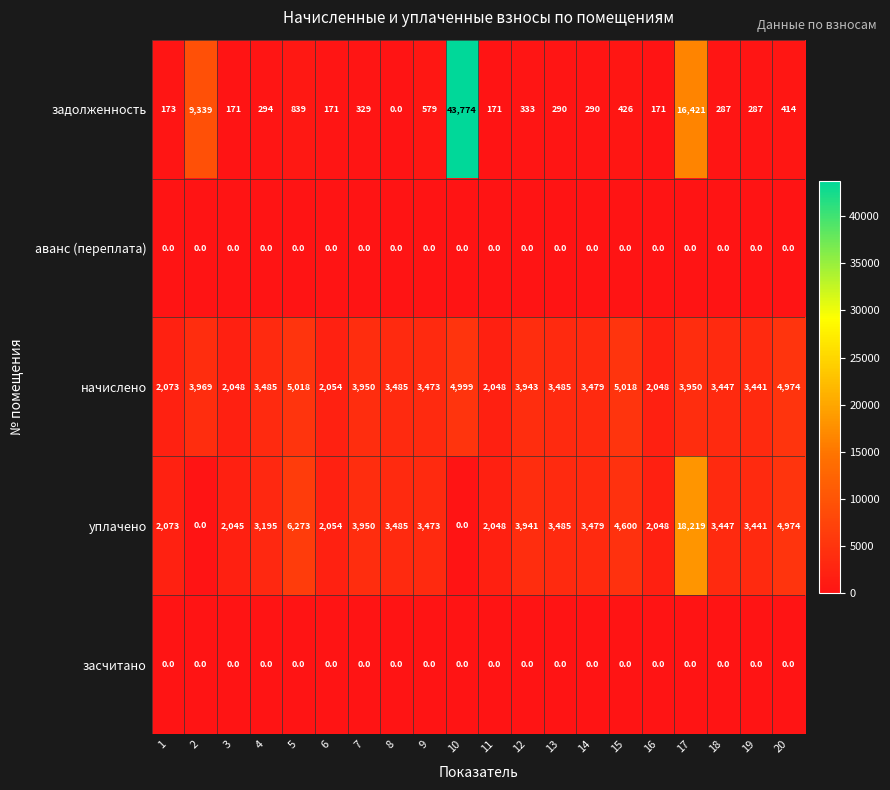

Which series has the largest total across all categories?

уплачено